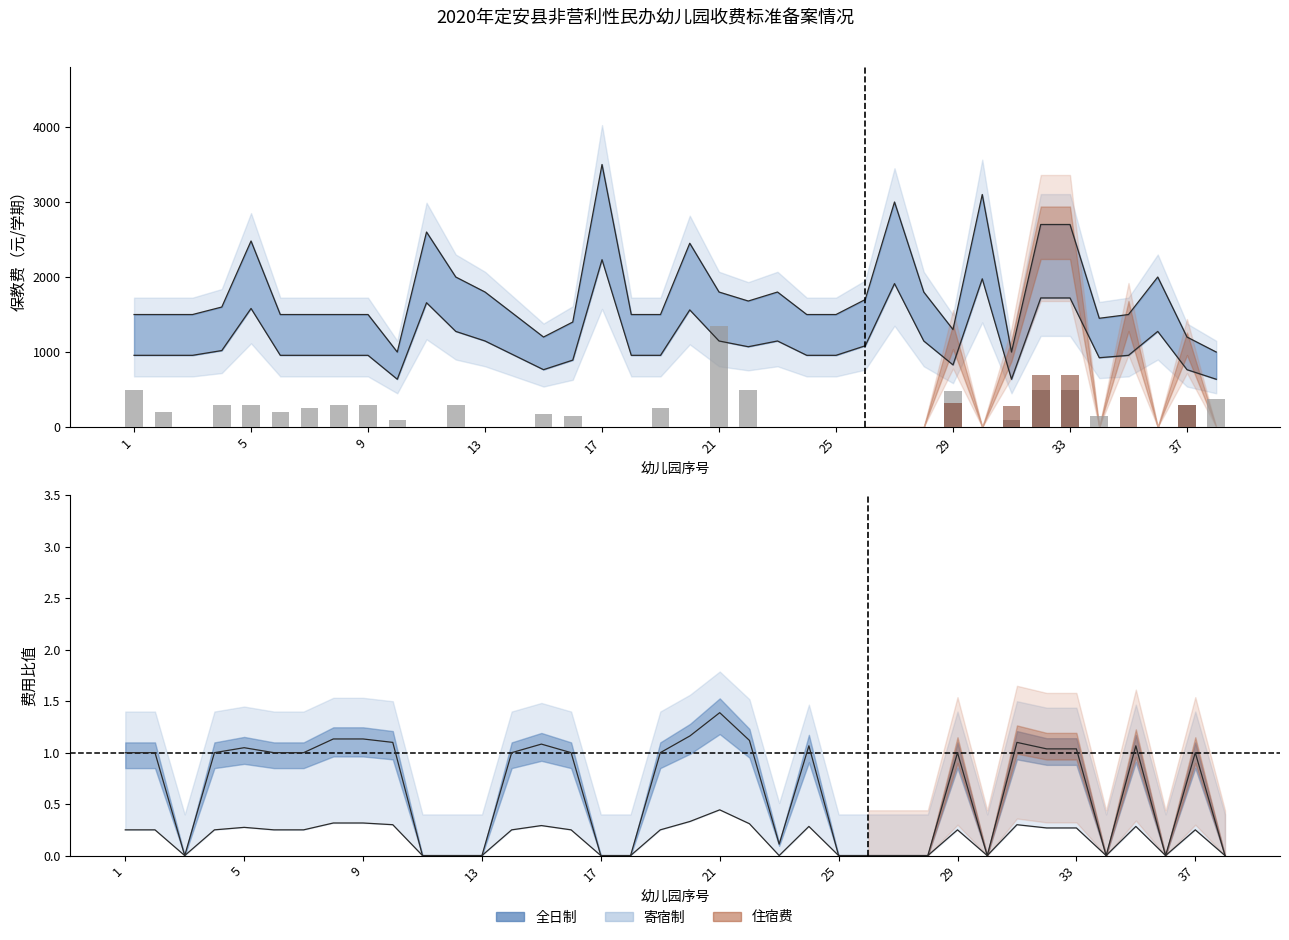

Where is the data nearest to the value 675?

1